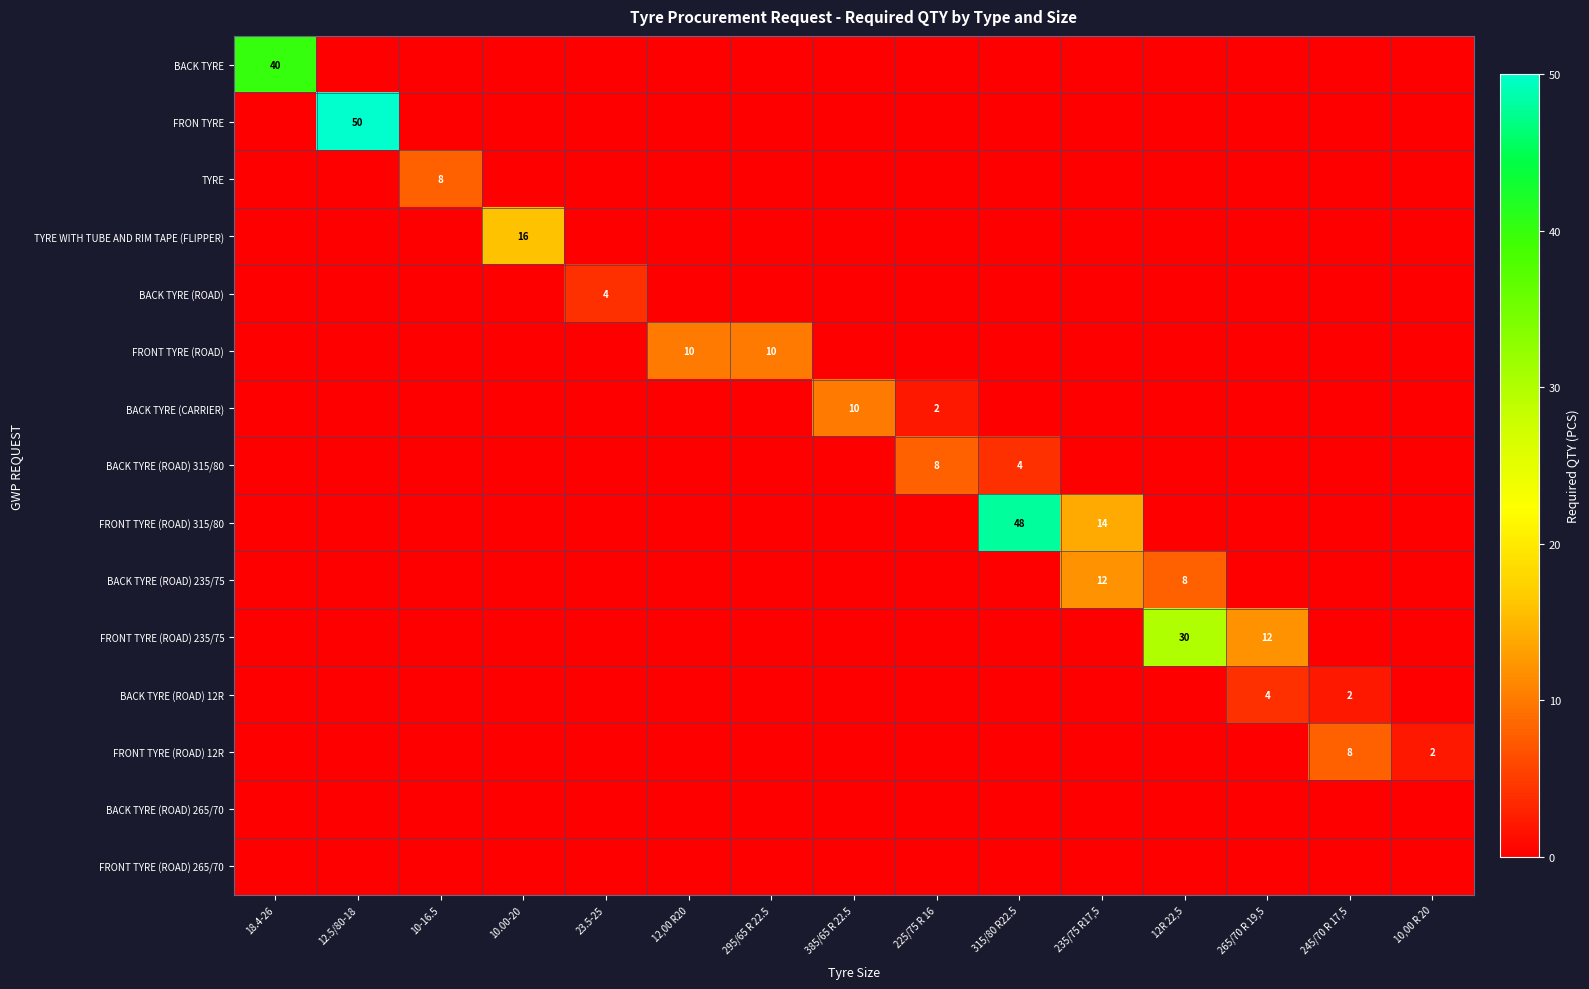

What is the difference between the highest and lowest values at 10,00 R 20?

2